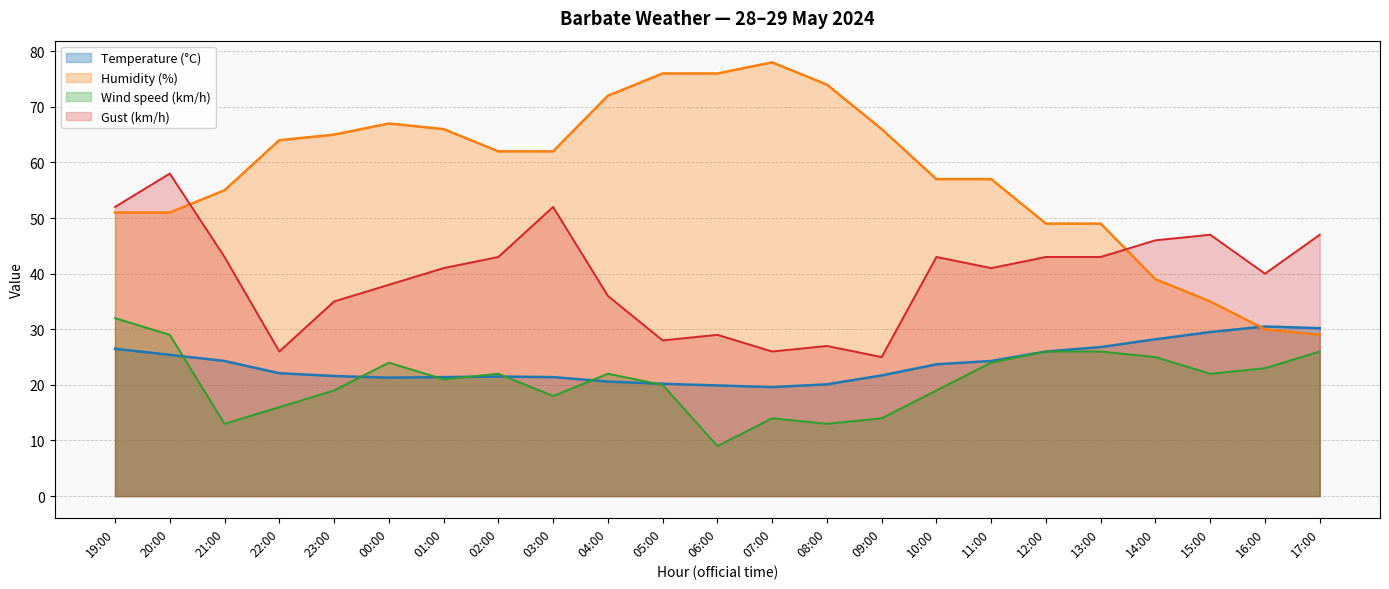

Is the value of Gust (km/h) at 08:00 greater than the value of Humidity (%) at 06:00?

No